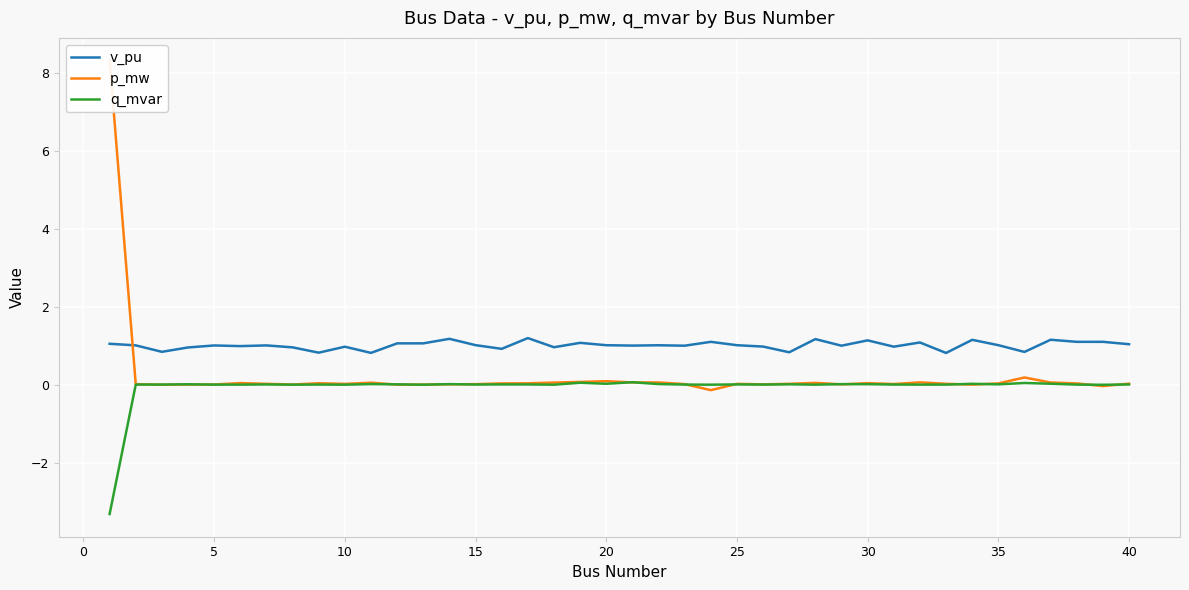

Count the number of categories in the chart.

40